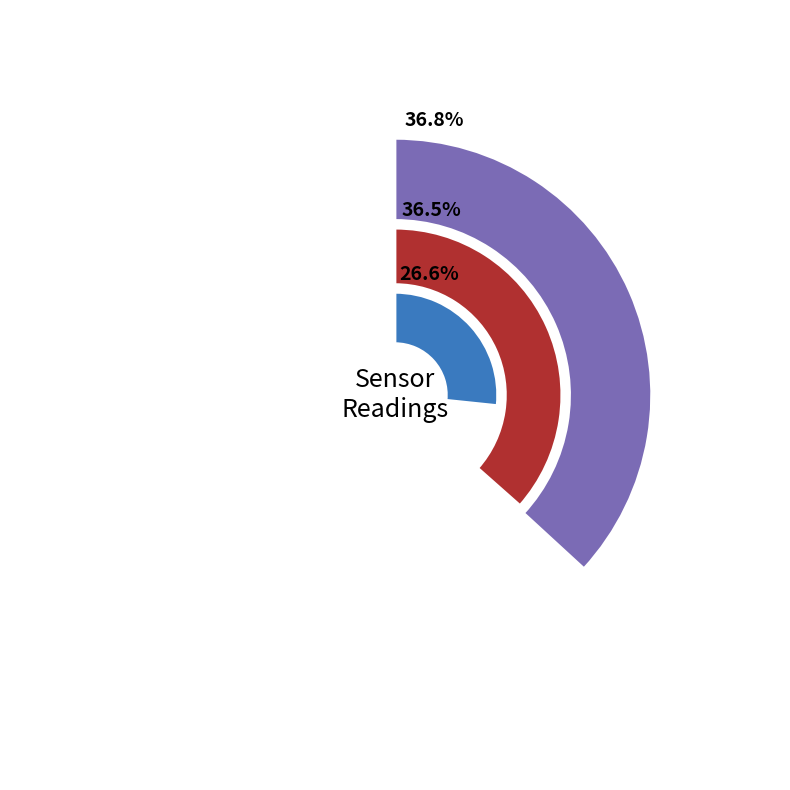

Is there a majority slice in this chart?

No